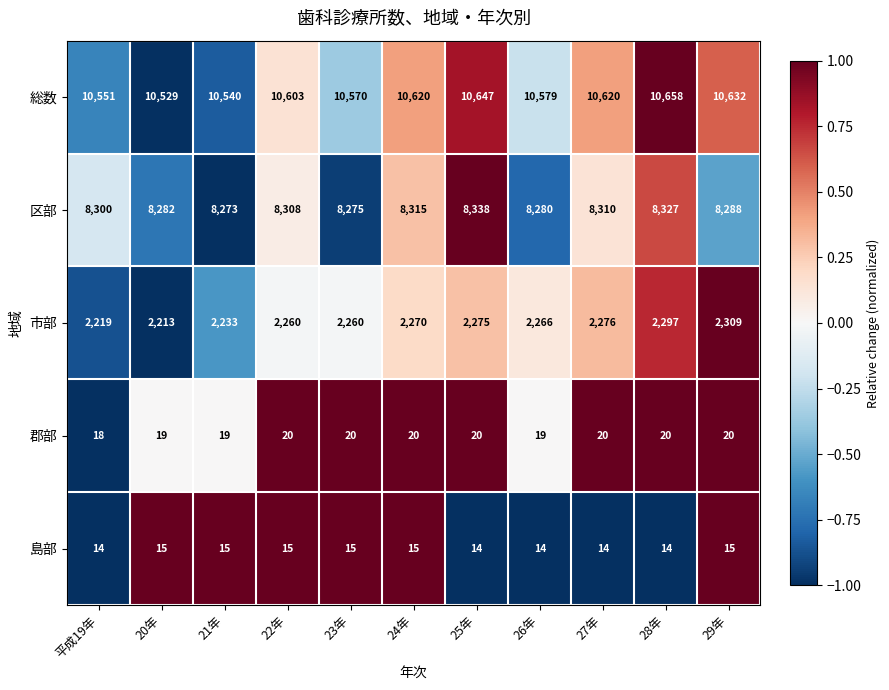

What is the minimum value shown in the chart?

14